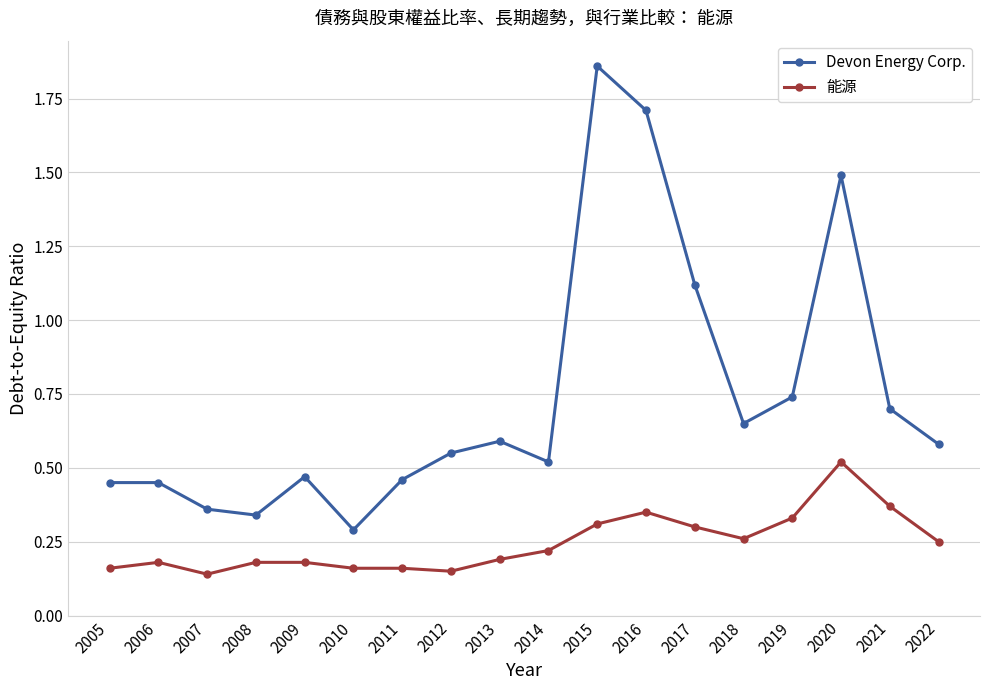

What is the difference between the maximum and second lowest values in the Devon Energy Corp. series?

1.5